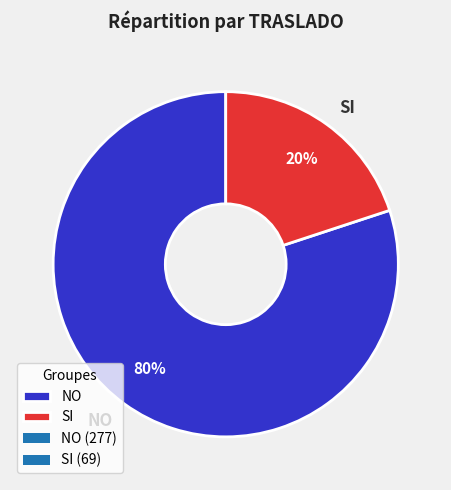

Does SI account for over 50% of the chart?

No